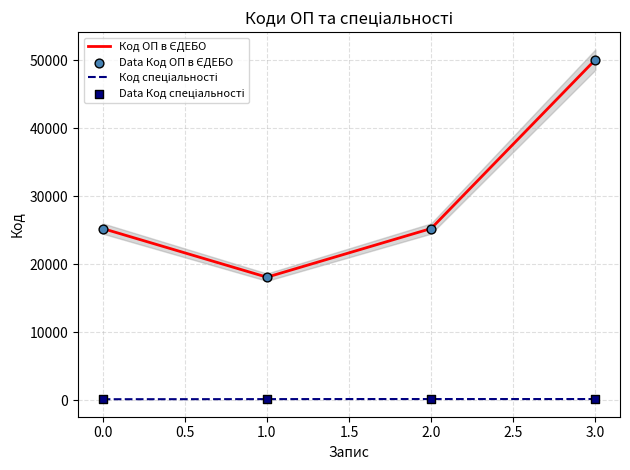

Is the value of Код ОП в ЄДЕБО at 2.0 greater than the value of Код спеціальності at 3.0?

Yes